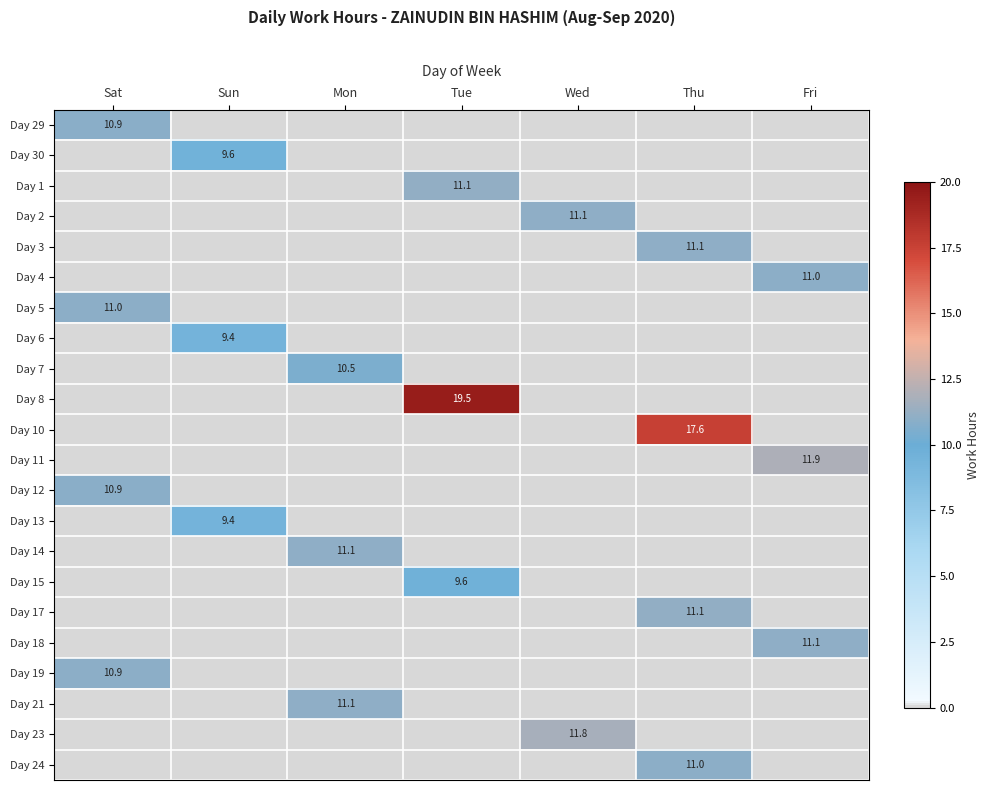

What is the difference between the highest and lowest values at Thu?

17.6